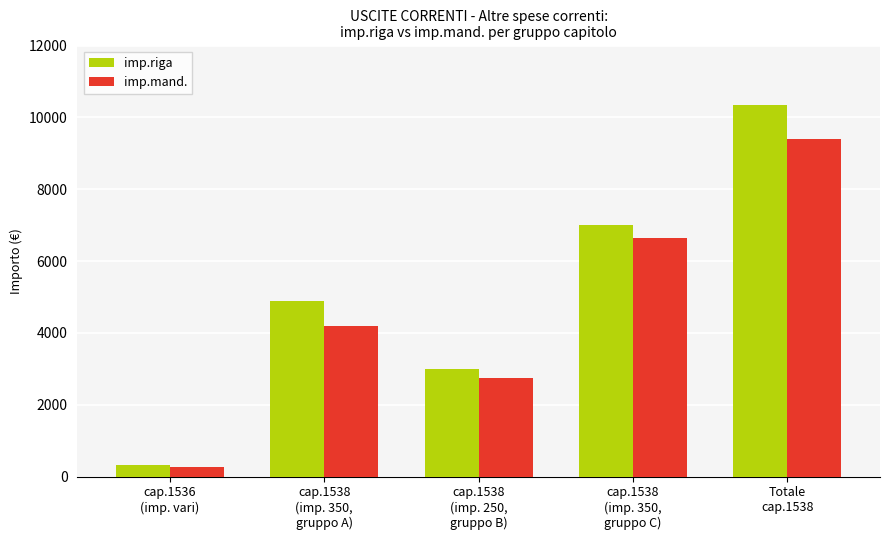

Rank the series by their average value, from highest to lowest.

imp.riga, imp.mand.